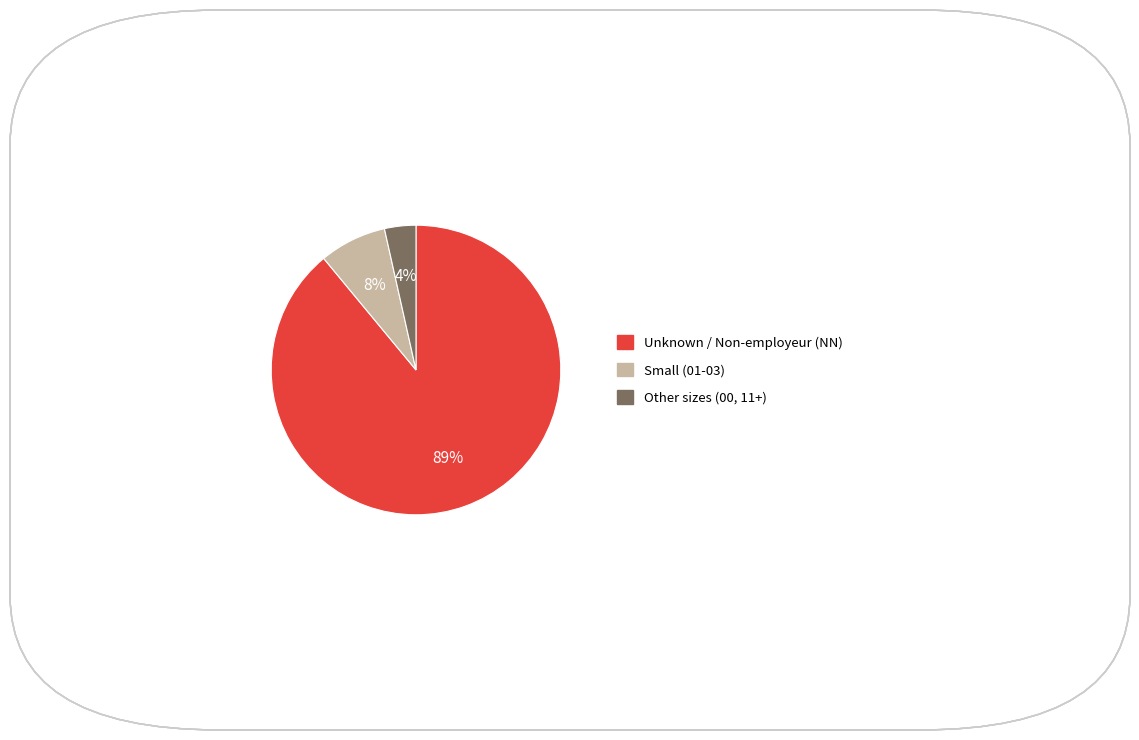

To the nearest percent, what is the average slice percentage?

33%